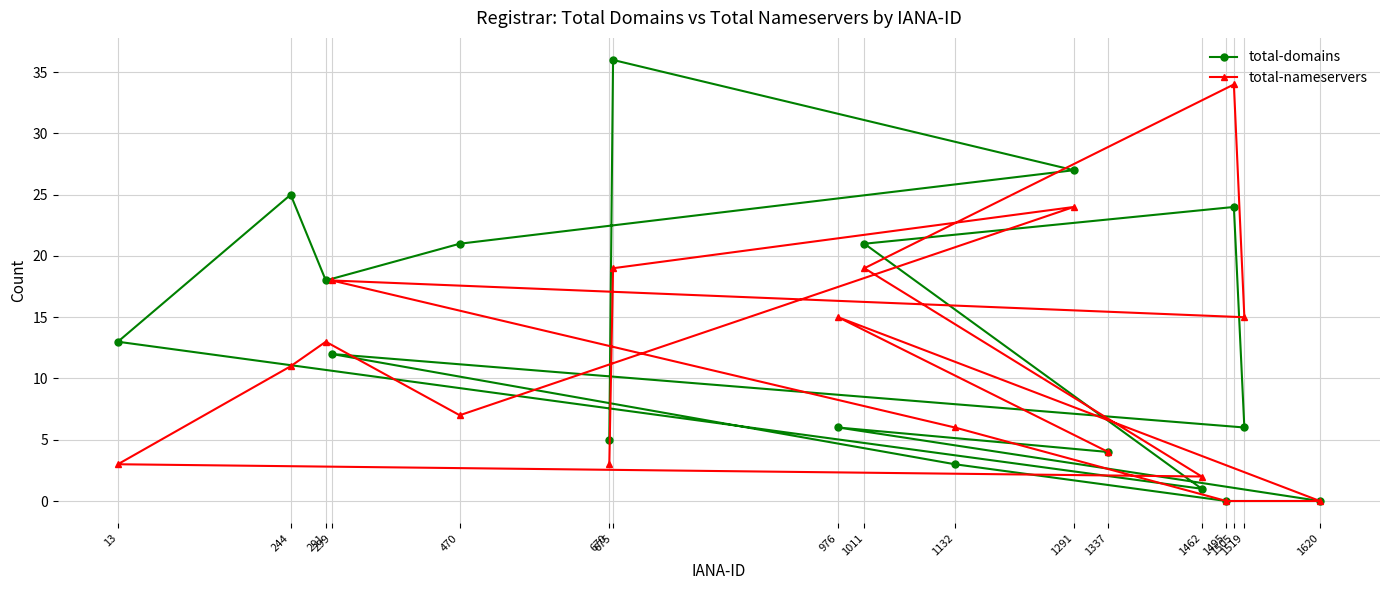

Which series has the largest total across all categories?

total-domains